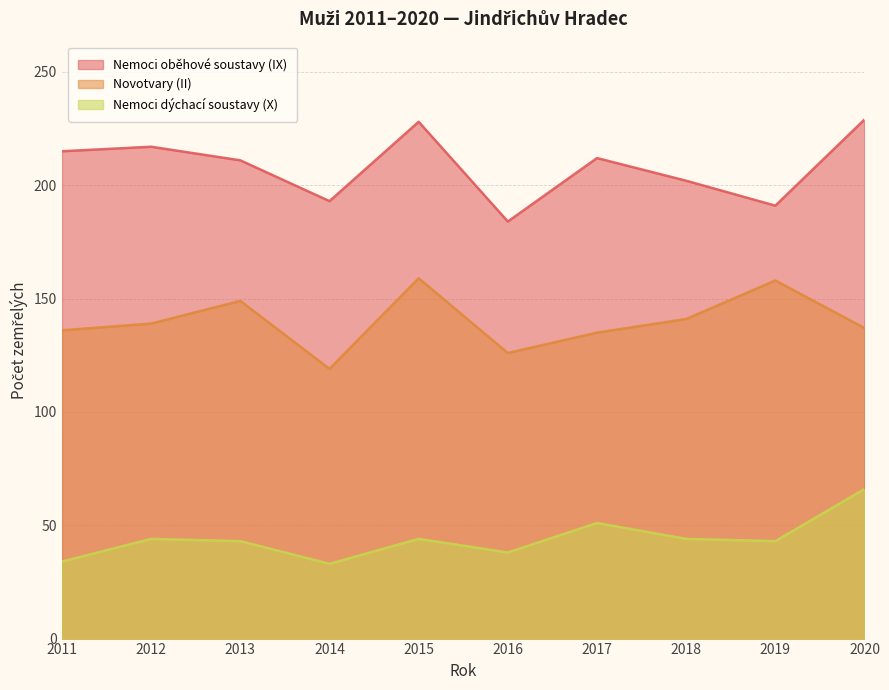

At which category does Nemoci oběhové soustavy (IX) reach its first local peak?

2012